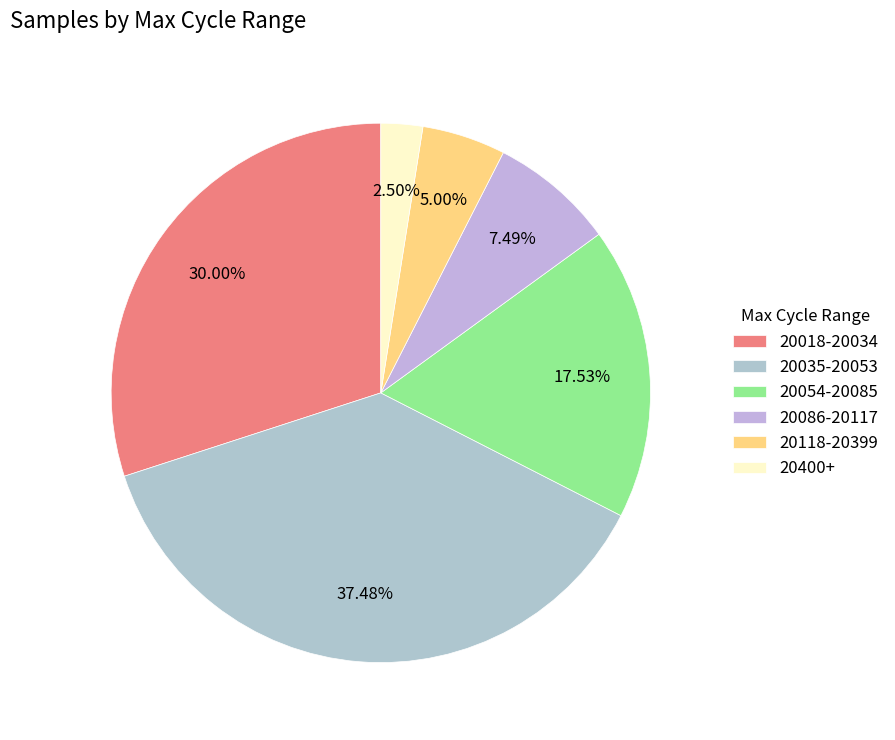

Rank the categories by value from lowest to highest.

20400+, 20118-20399, 20086-20117, 20054-20085, 20018-20034, 20035-20053